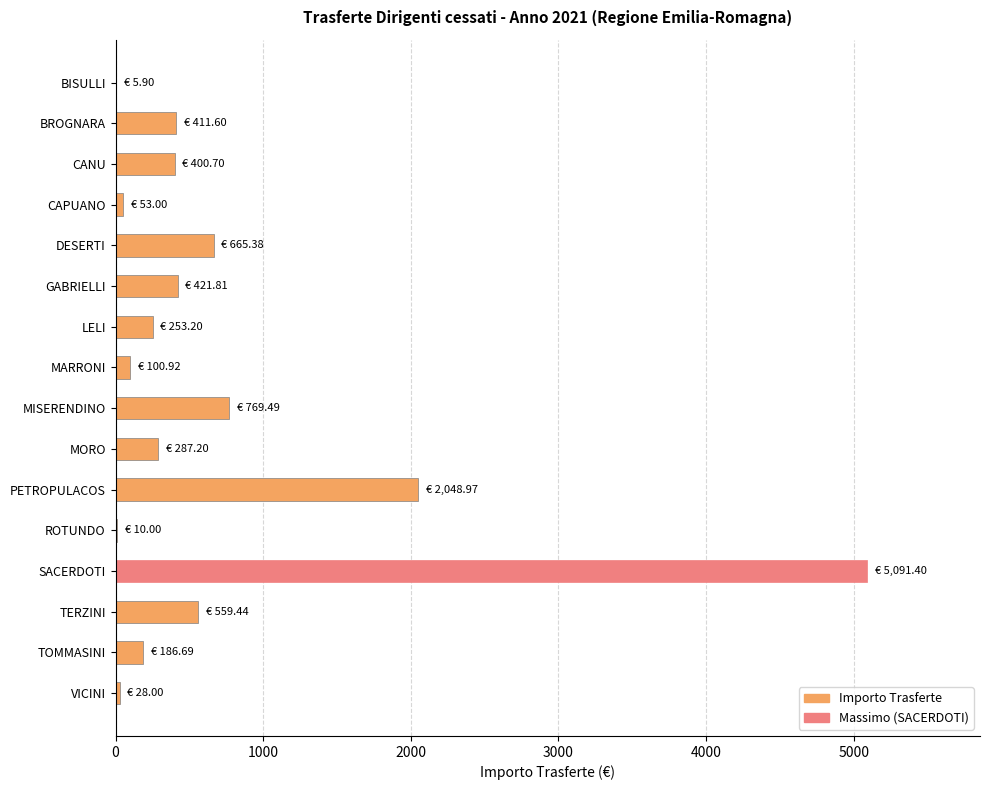

Is it true that the value at DESERTI is 665.4?

True